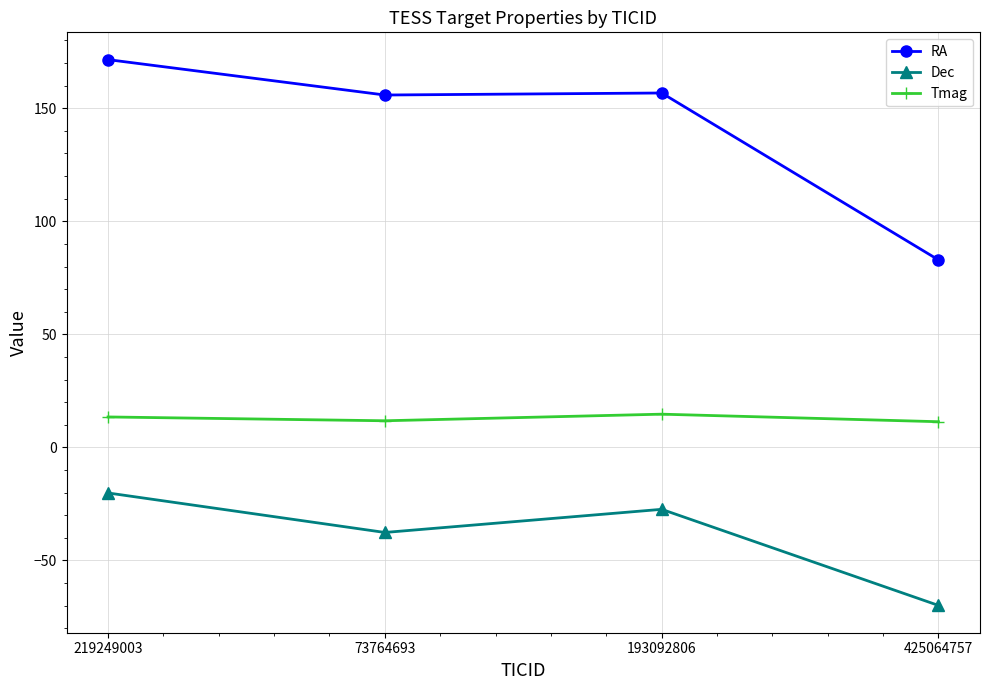

Which series has the widest spread of values?

RA